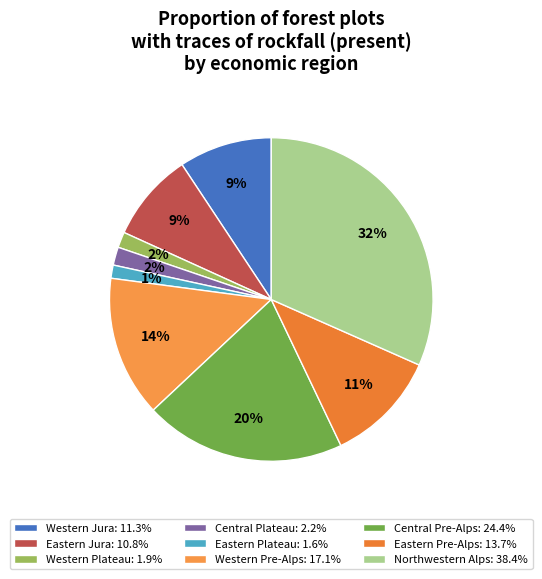

What percentage do Central Plateau and Western Plateau together represent?

3.4%